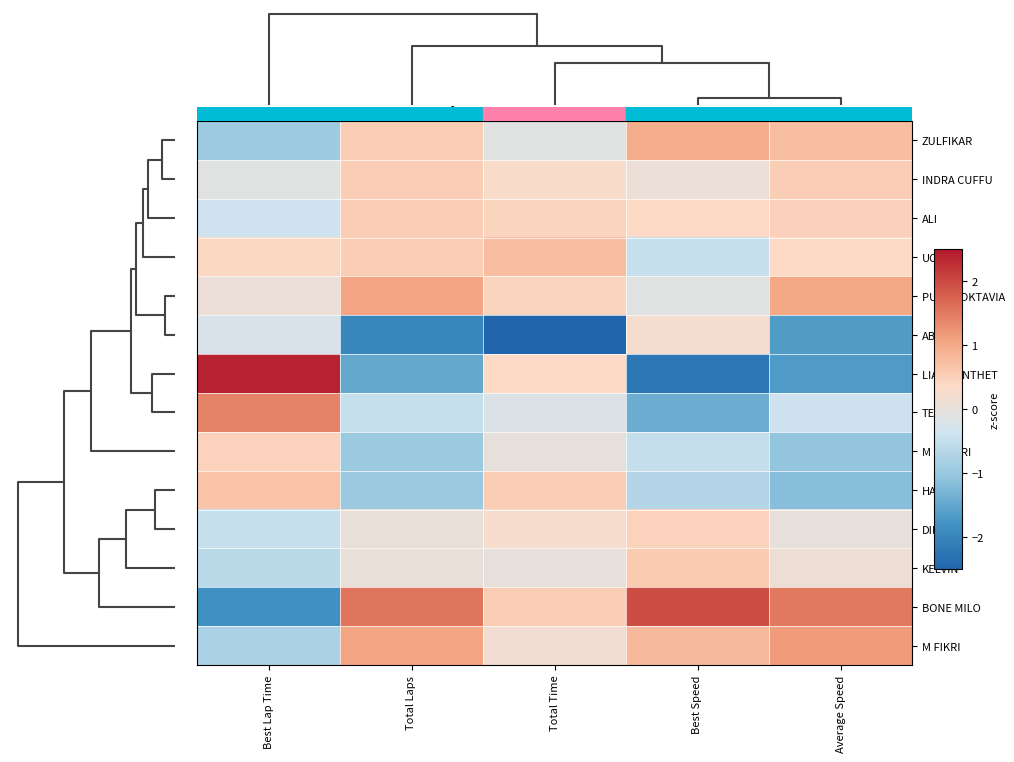

Which series changed the most between Total Time and Average Speed?

LIAN PENTHET